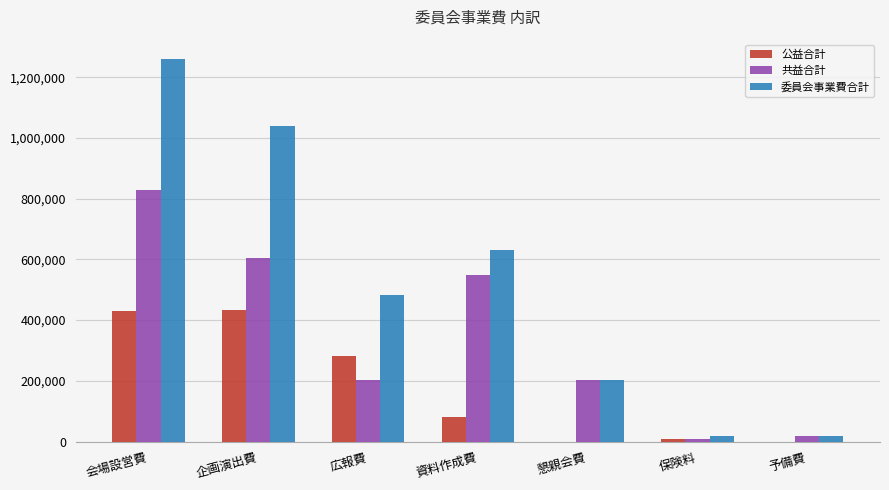

Which series has the largest total across all categories?

委員会事業費合計